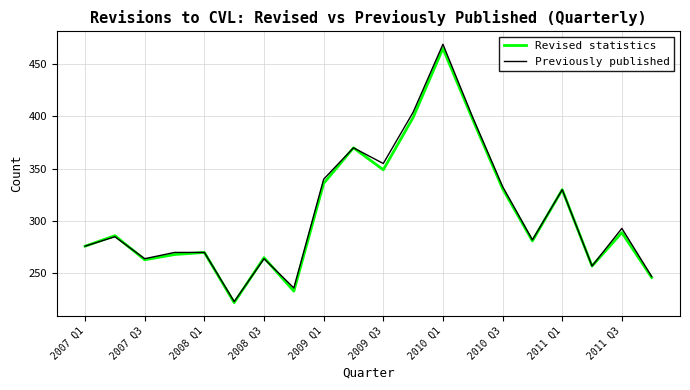

What is the minimum value for Revised statistics?

222